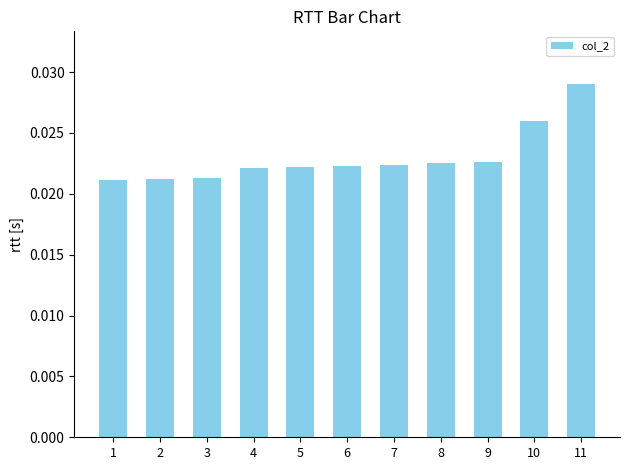

Which category has the highest value across all series?

11